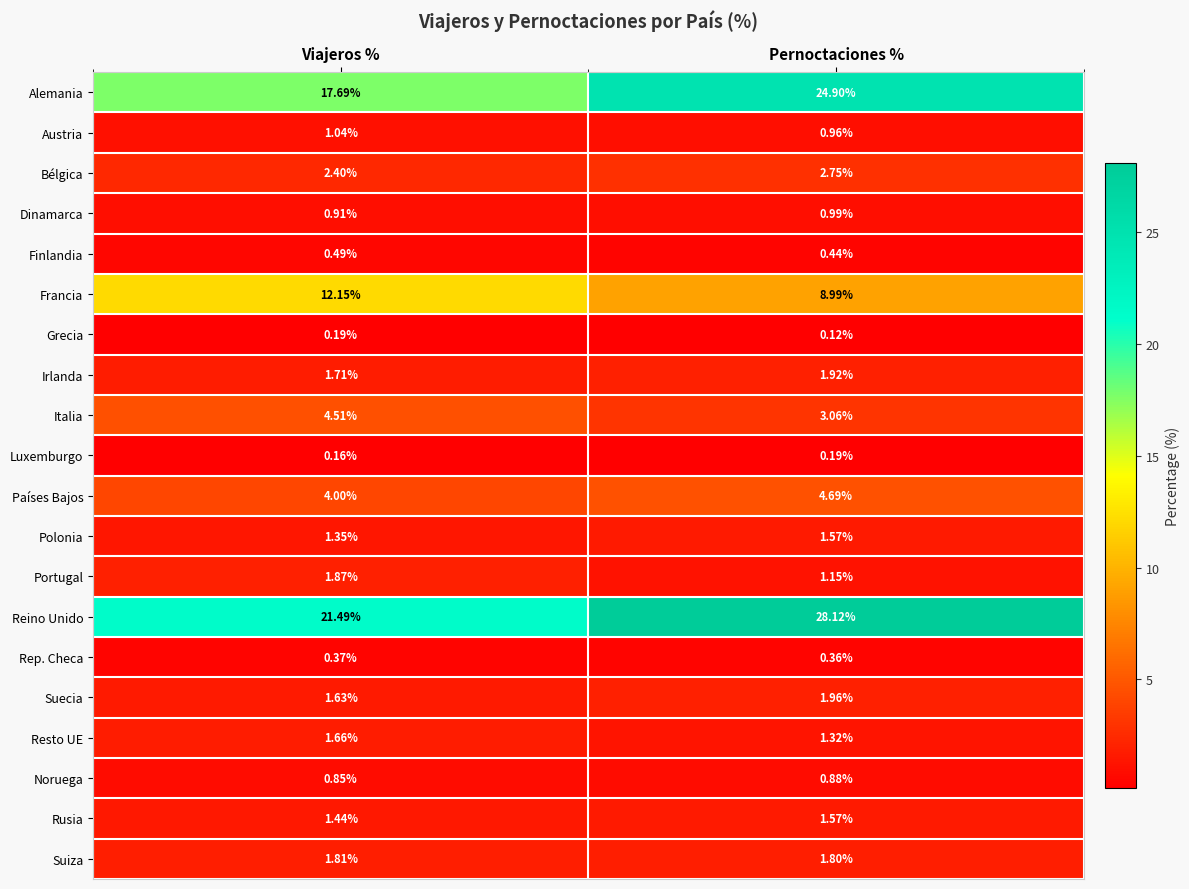

Which series has the widest spread of values?

Alemania